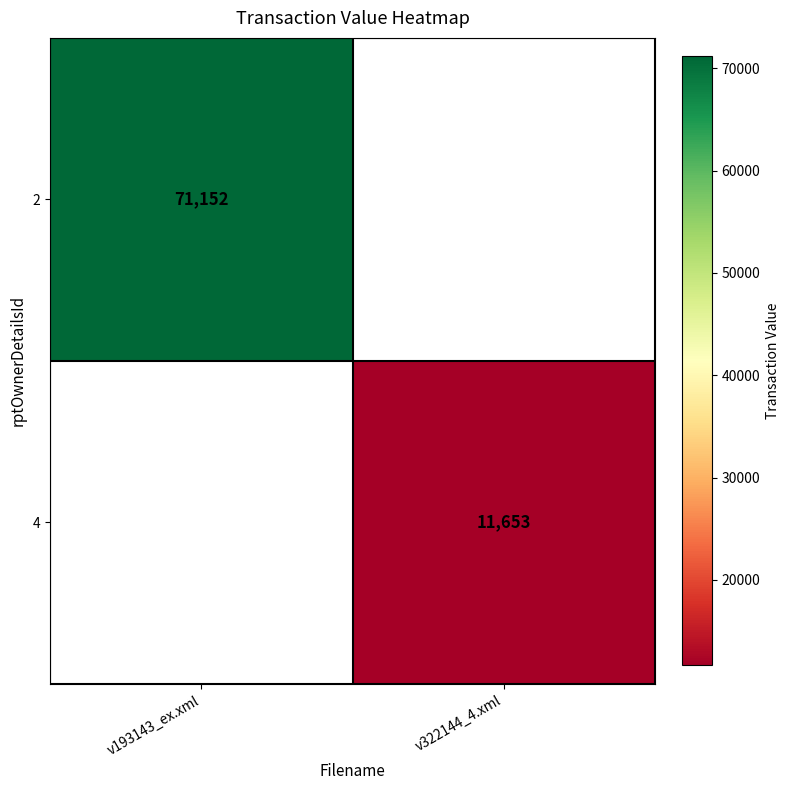

Is it true that 2 equals 28447 at v193143_ex.xml?

False